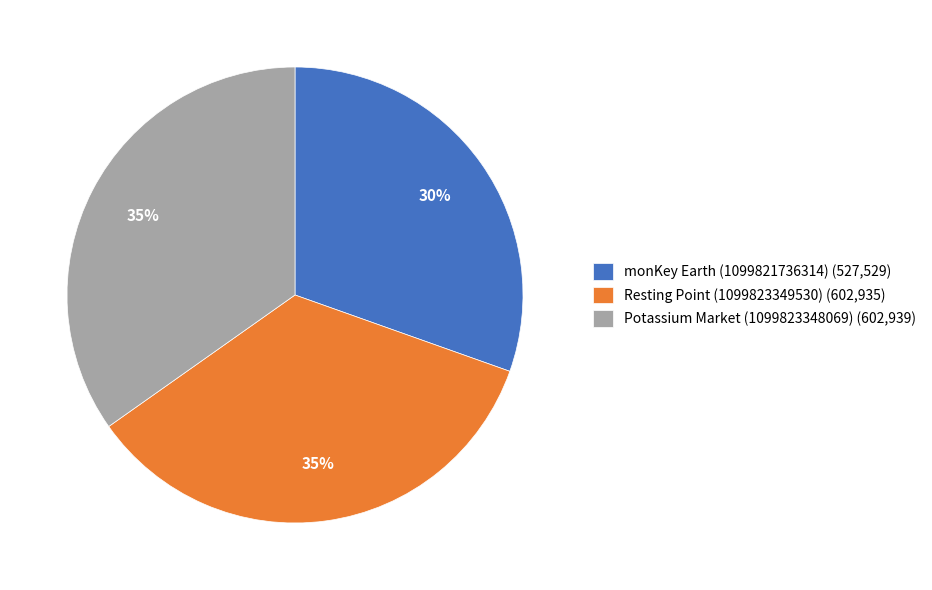

True or false: monKey Earth (1099821736314) accounts for 30% of the total.

True